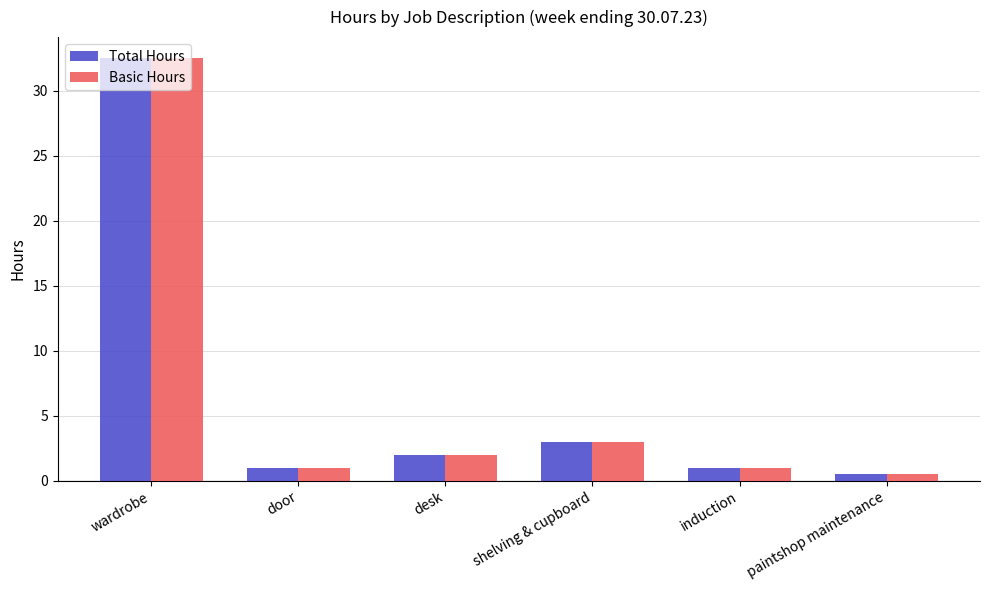

What is the difference between the maximum and second lowest values in the Basic Hours series?

31.5